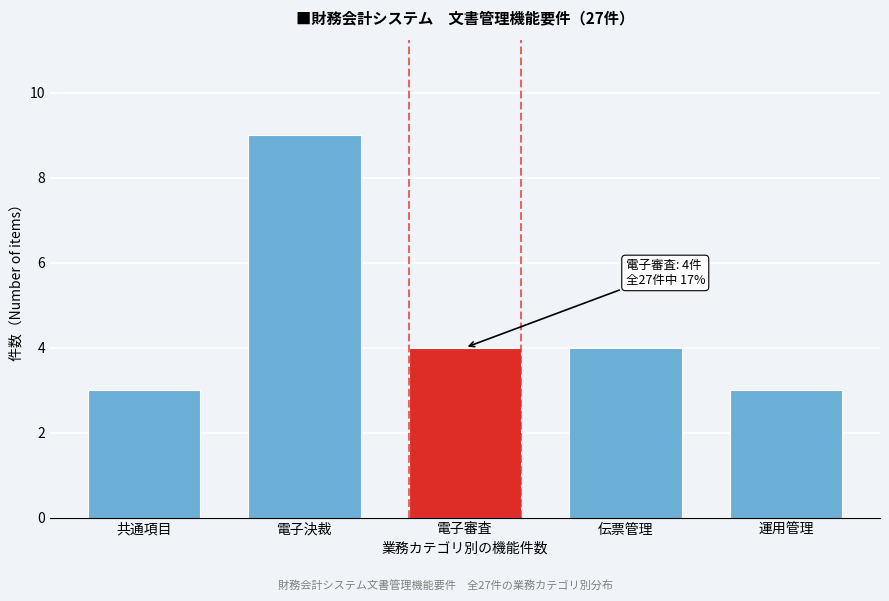

Reading left to right, what are all the values shown in this chart?

共通項目=3	電子決裁=9	電子審査=4	伝票管理=4	運用管理=3